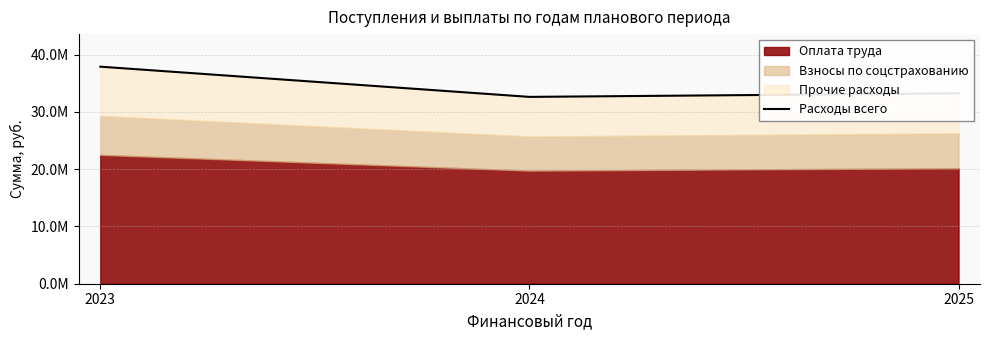

What is the average value?

34604765.9